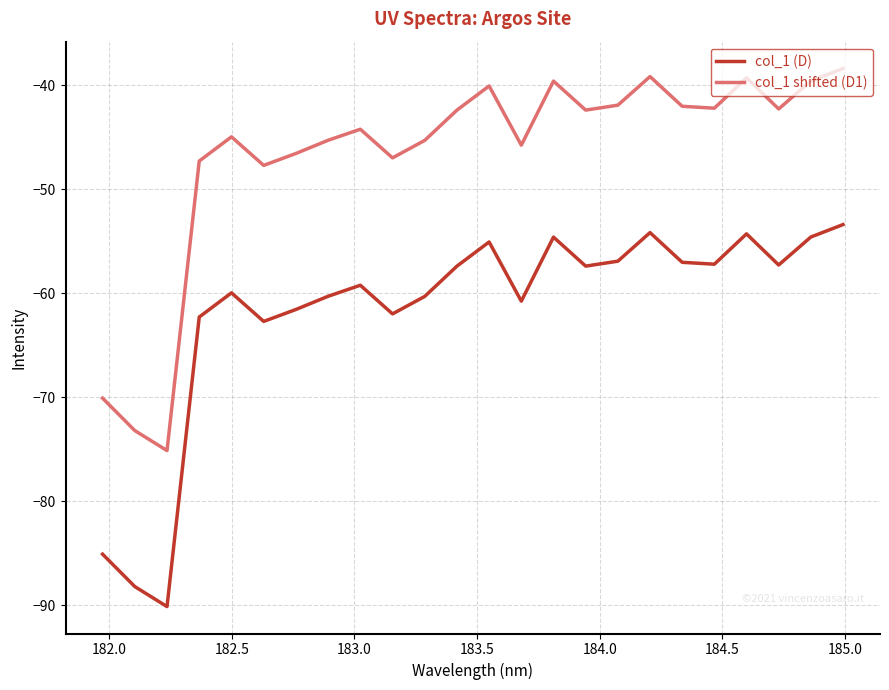

True or false: col_1 (D) and col_1 shifted (D1) intersect in this chart.

False